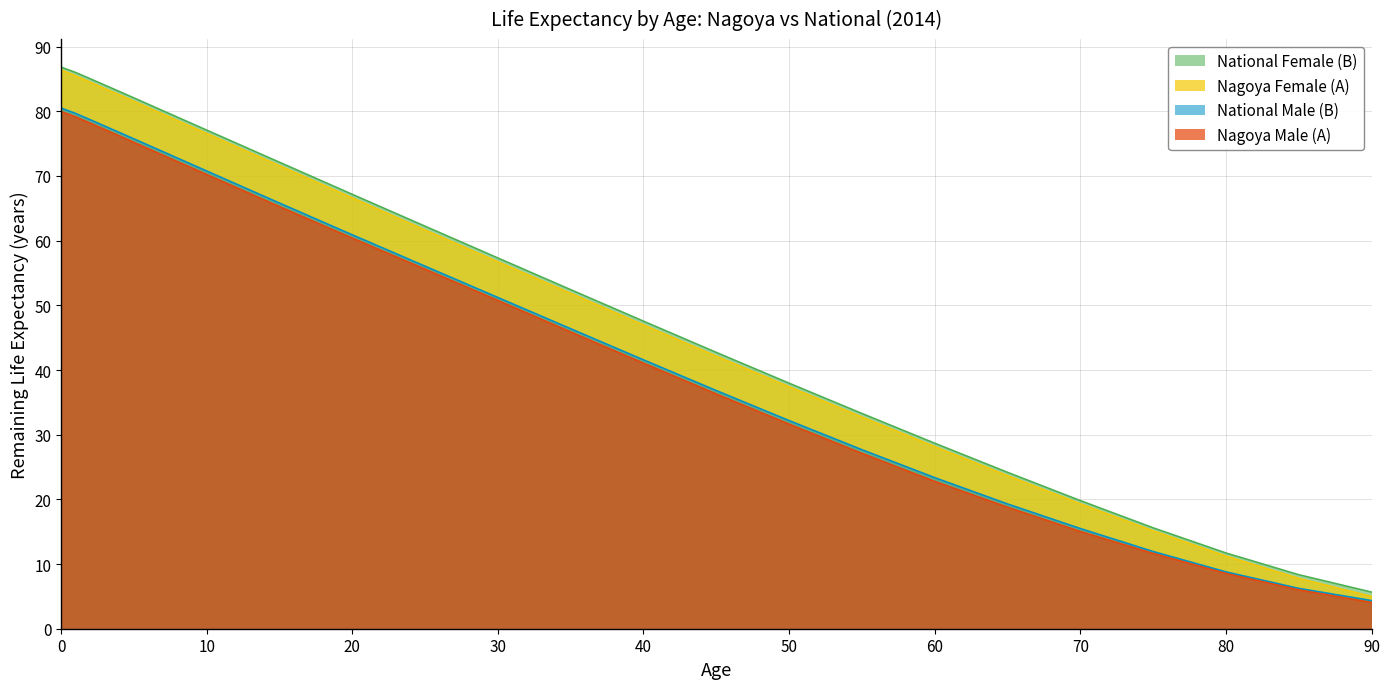

What is the difference between the second highest and second lowest values in the National Female (B) series?

77.7